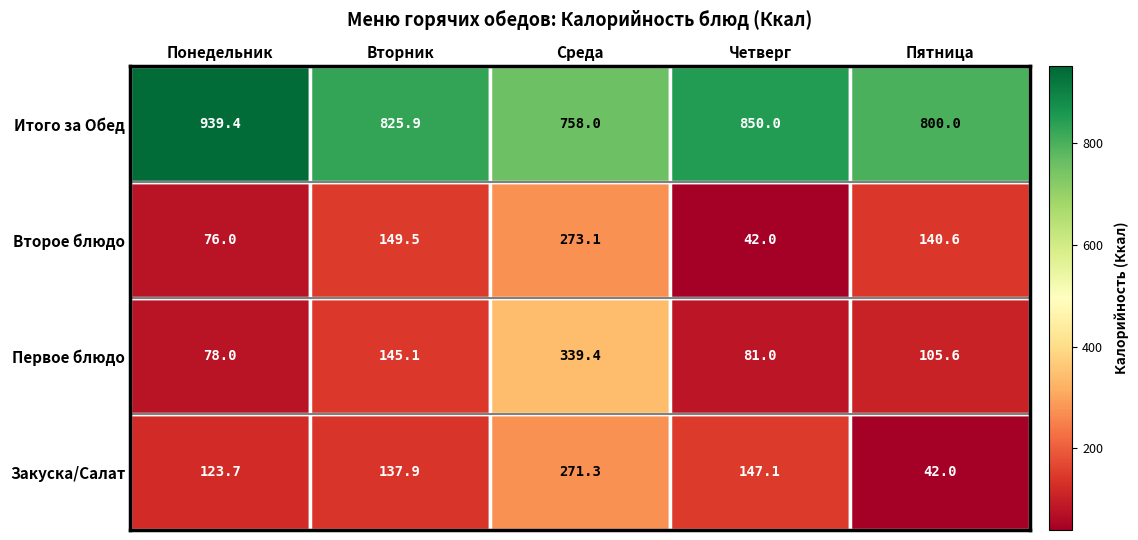

At which label is Закуска/Салат closest to 156?

Четверг